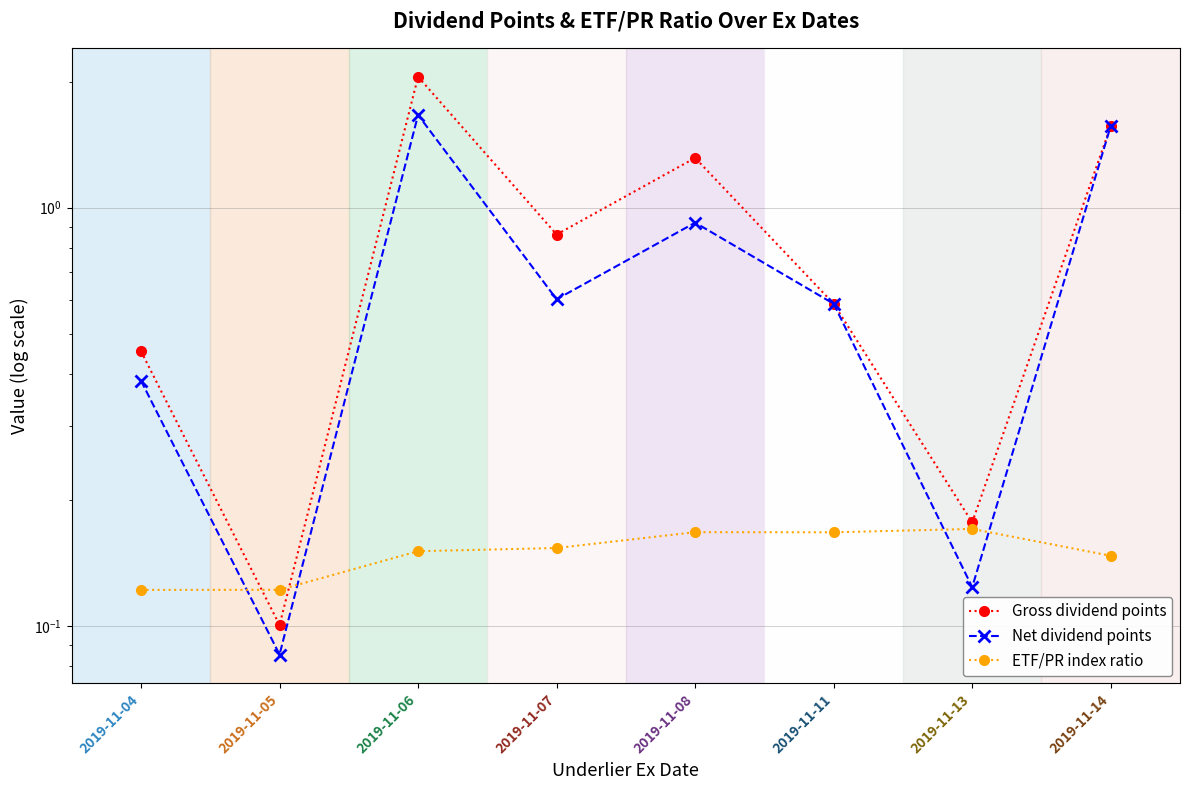

Count the number of categories in the chart.

8